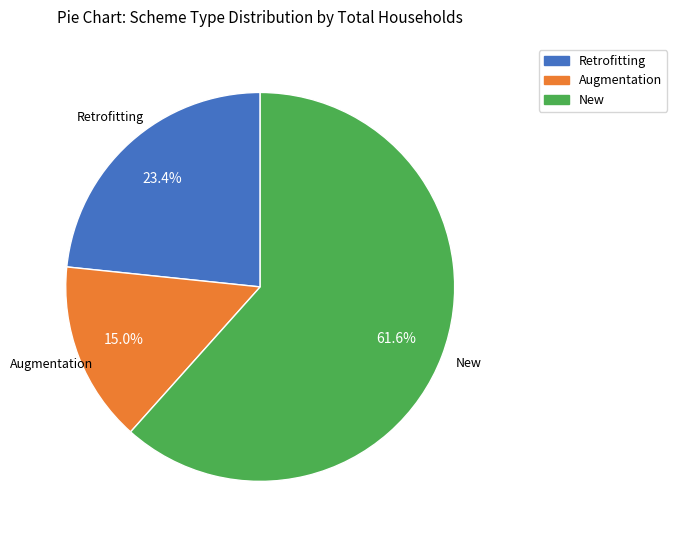

Does any single category account for the majority?

Yes